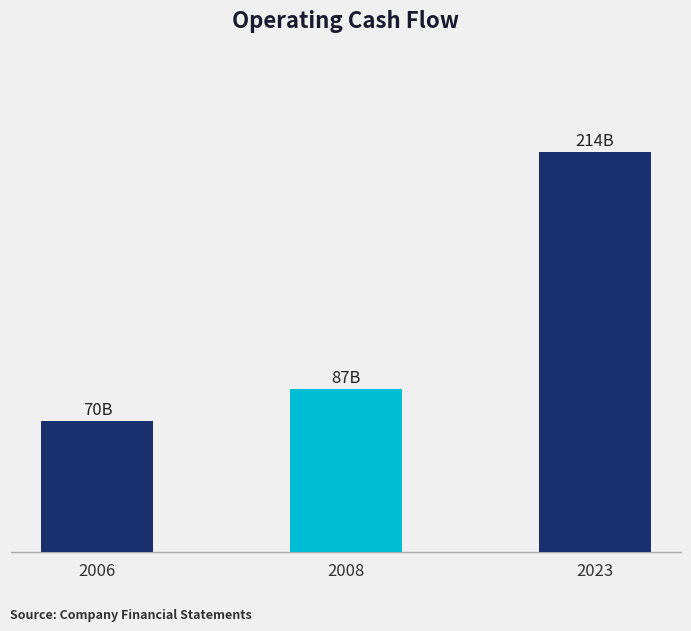

Between 2008 and 2023, which is larger?

2023